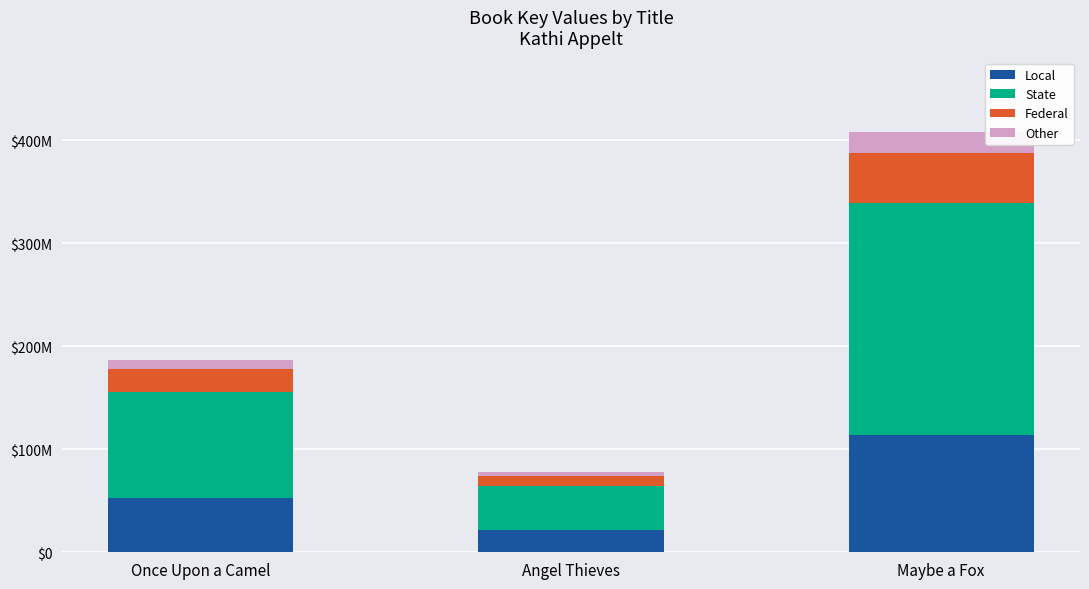

At which category is the sum across all series the highest?

Maybe a Fox